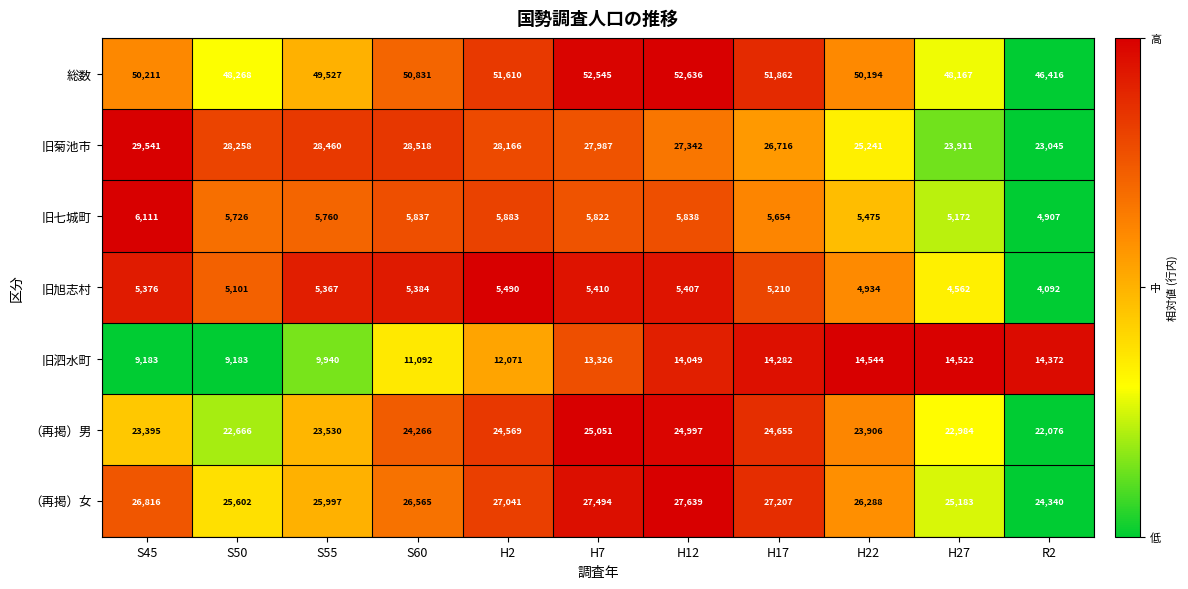

Which series has the largest range (max minus min)?

旧菊池市